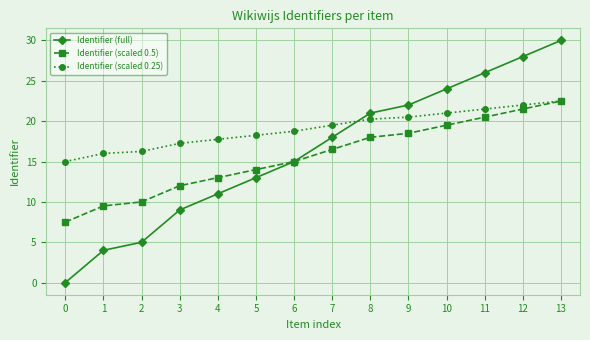

Rank the categories by Identifier (full) value from highest to lowest.

13, 12, 11, 10, 9, 8, 7, 6, 5, 4, 3, 2, 1, 0